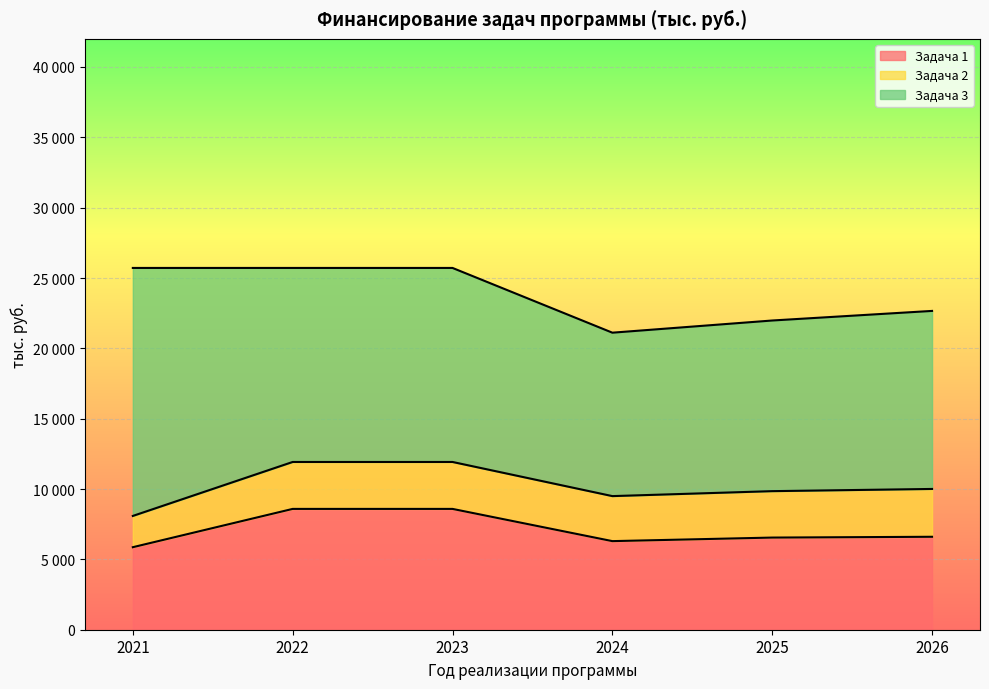

At which category is the sum across all series the highest?

2021